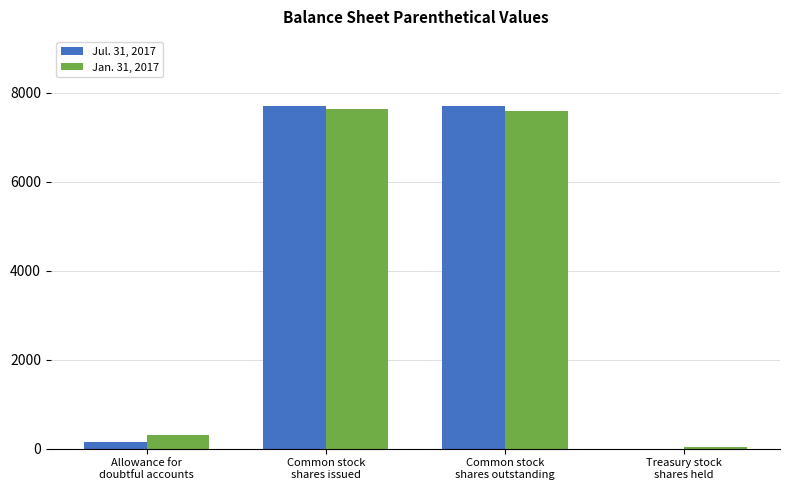

Which series has the largest range (max minus min)?

Jul. 31, 2017